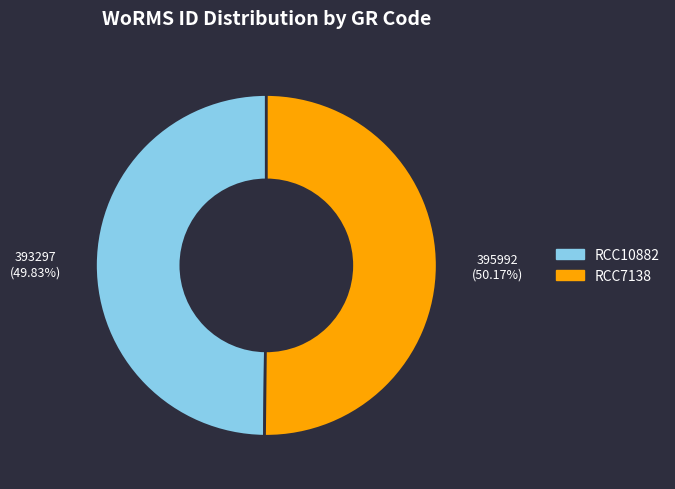

The RCC7138 slice represents 56% of the pie. True or false?

False